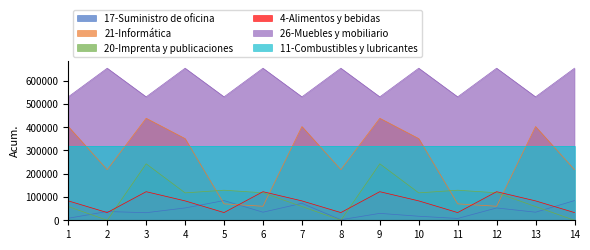

In 20-Imprenta y publicaciones, how many points are higher than both neighbors (excluding endpoints)?

4